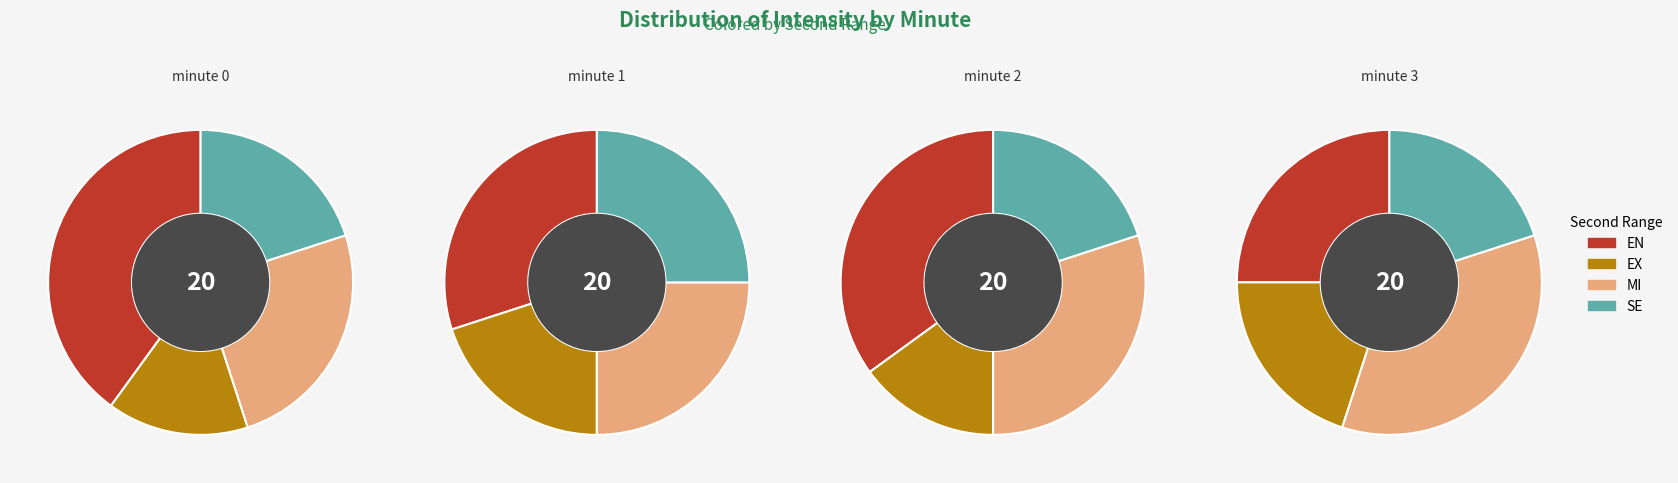

Does any single category account for the majority?

No